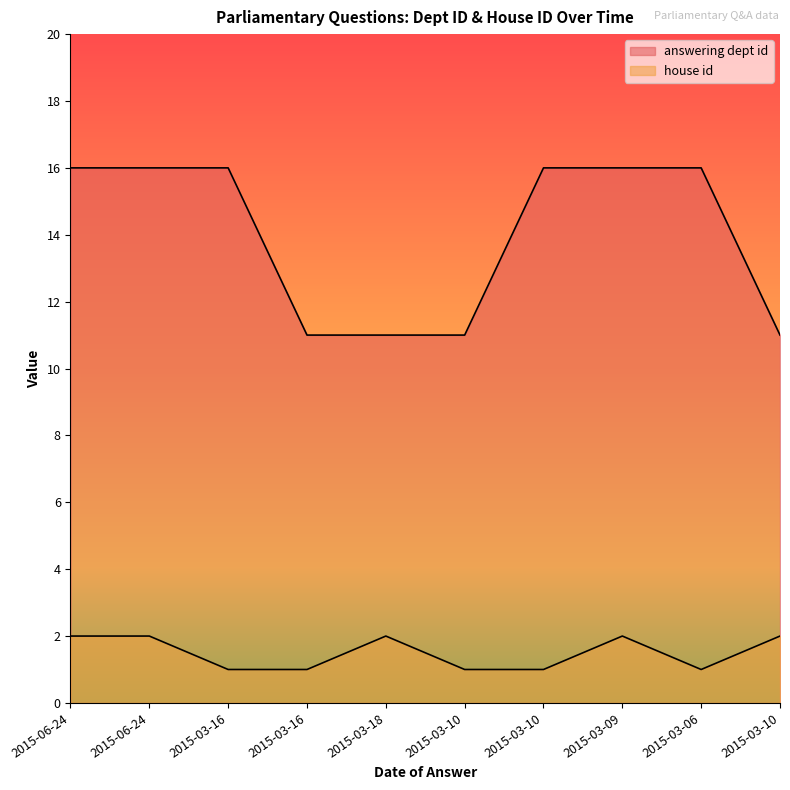

Rank the series at 2015-03-06 from highest to lowest value.

answering dept id, house id